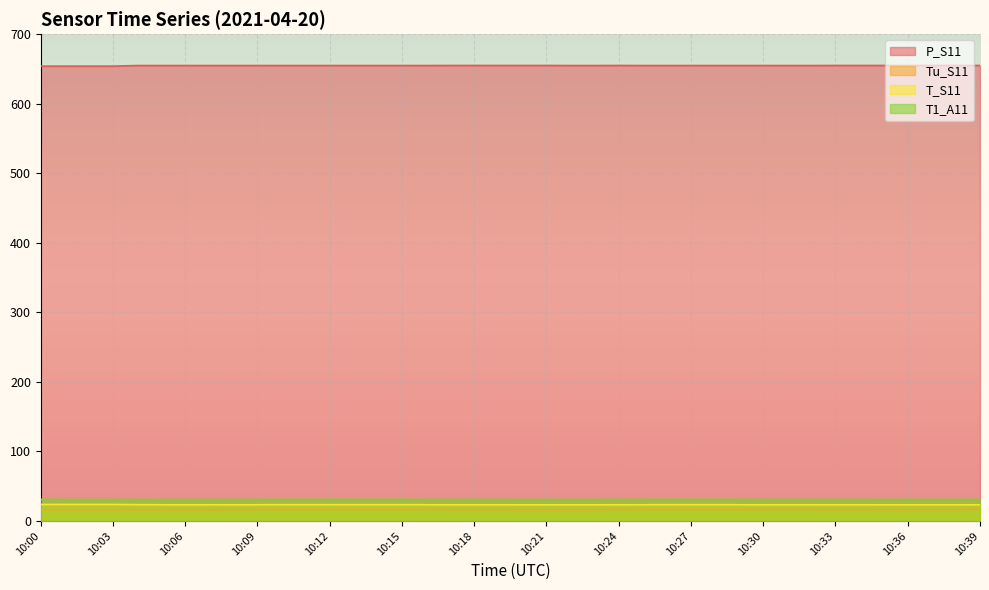

What is the spread (max minus min) of values at 10:35?

638.8